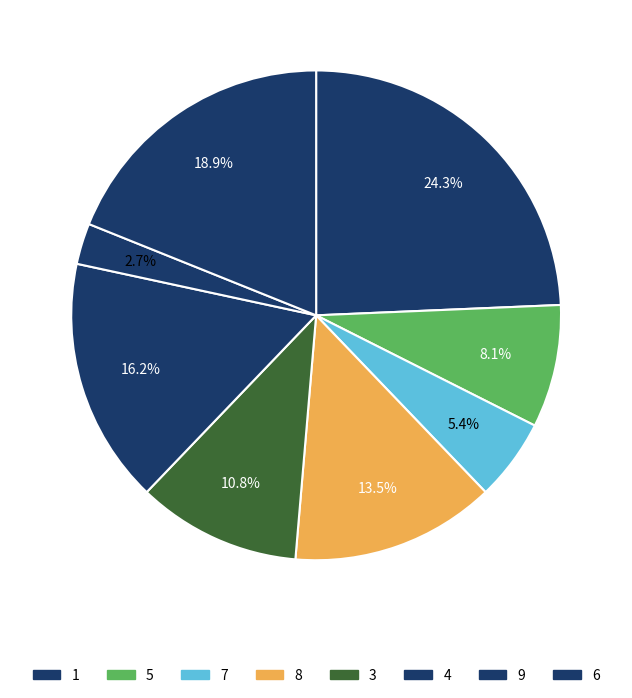

Is there any slice that represents more than half of the pie?

No